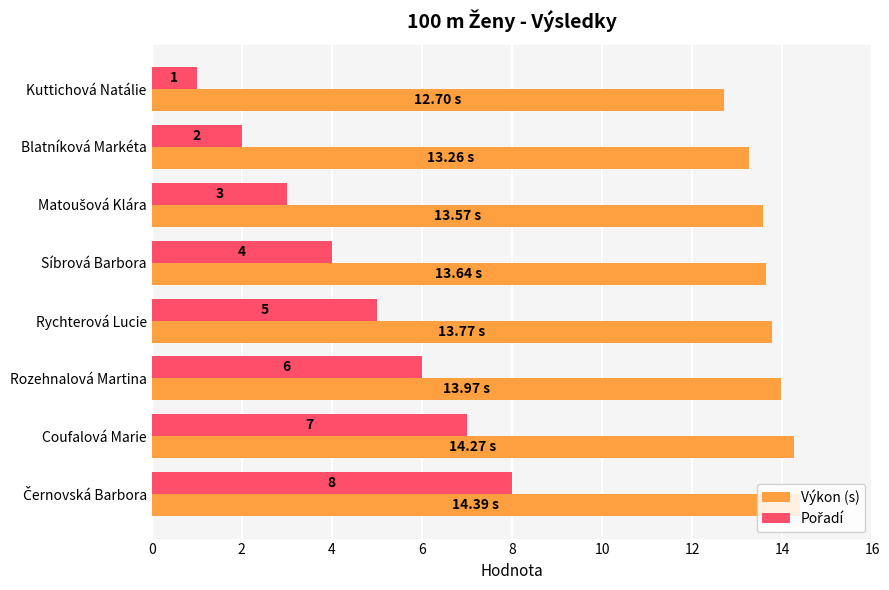

What is the sum of all Výkon (s) values?

109.6